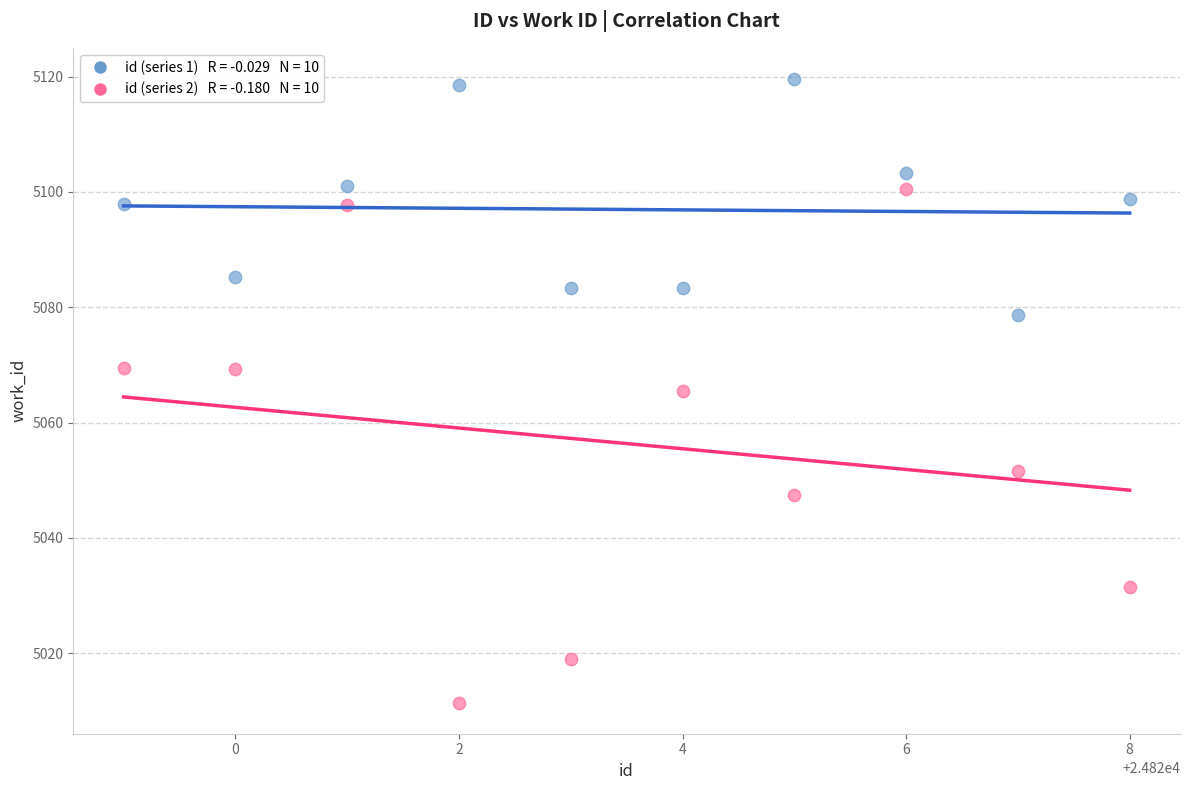

Across all data points, what is the range of Y values (max minus min)?

108.1